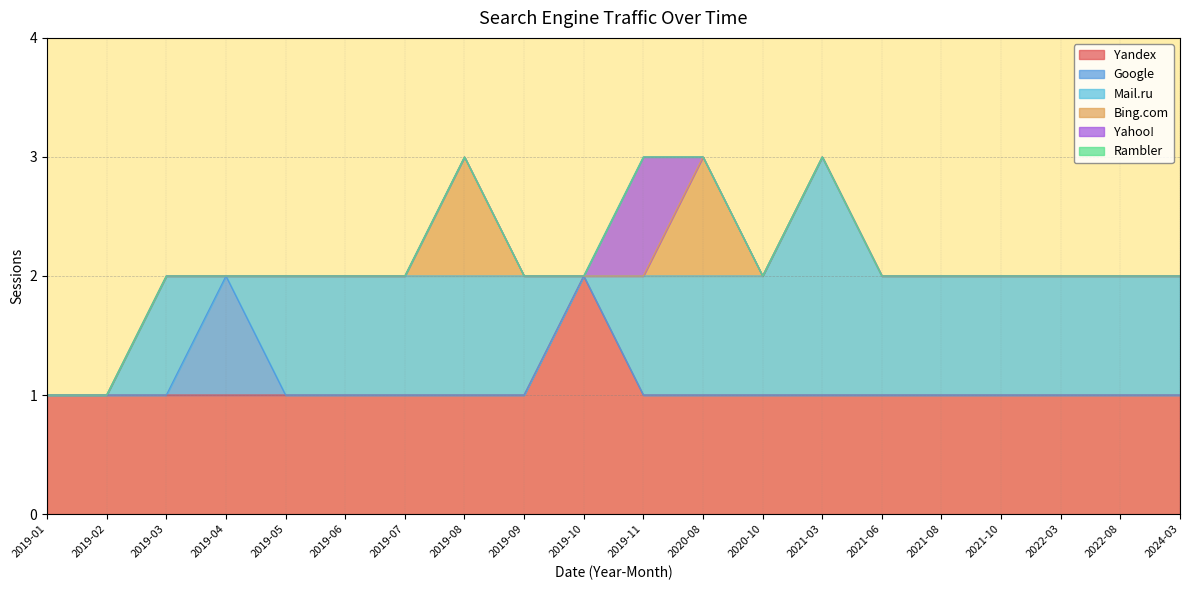

True or false: Mail.ru and Yandex cross at least once.

False